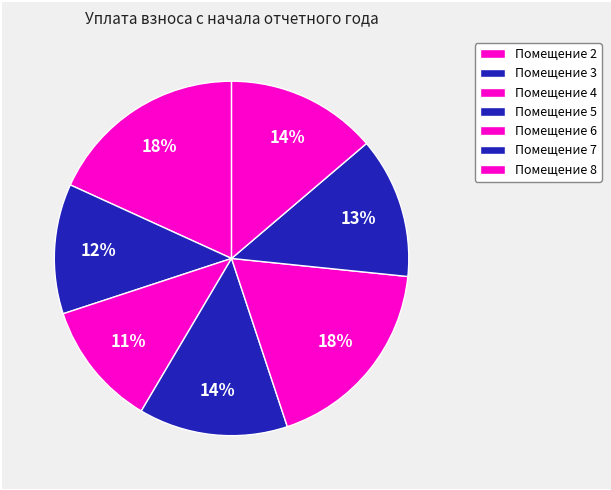

How many slices are in this pie chart?

7